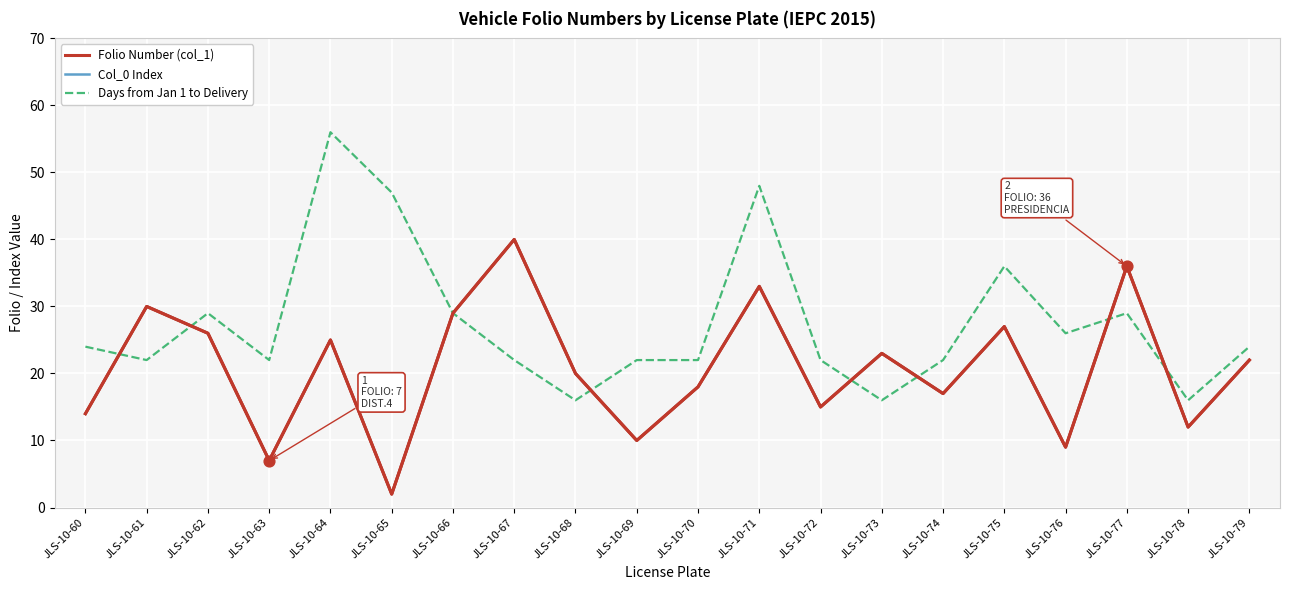

Is this an area chart (filled region under the line)?

No